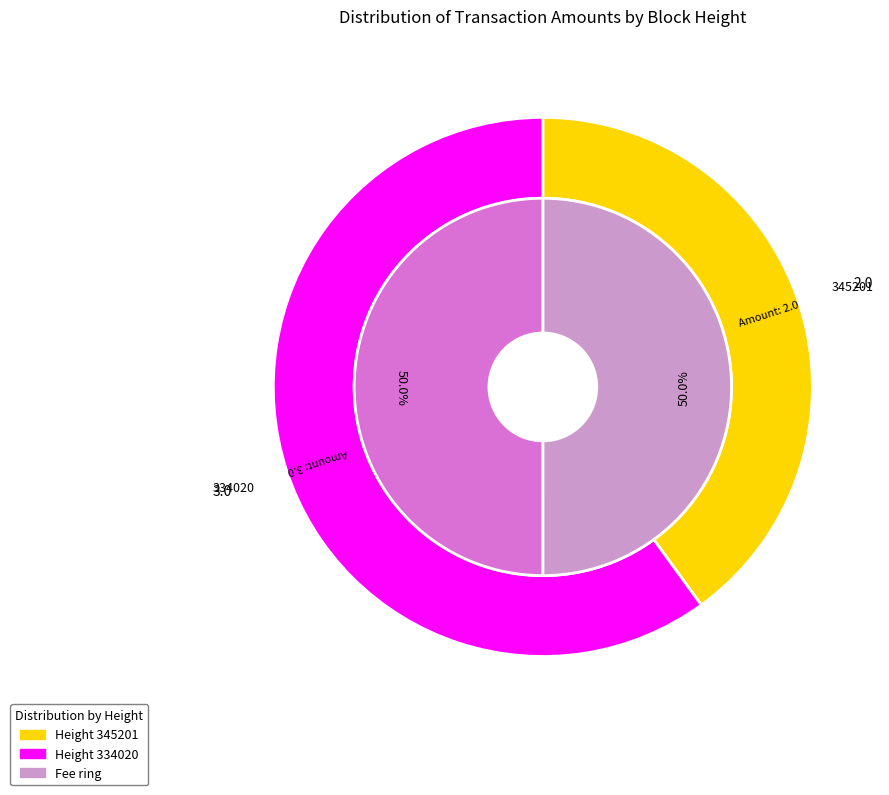

Rank the categories by value from lowest to highest.

345201, 334020